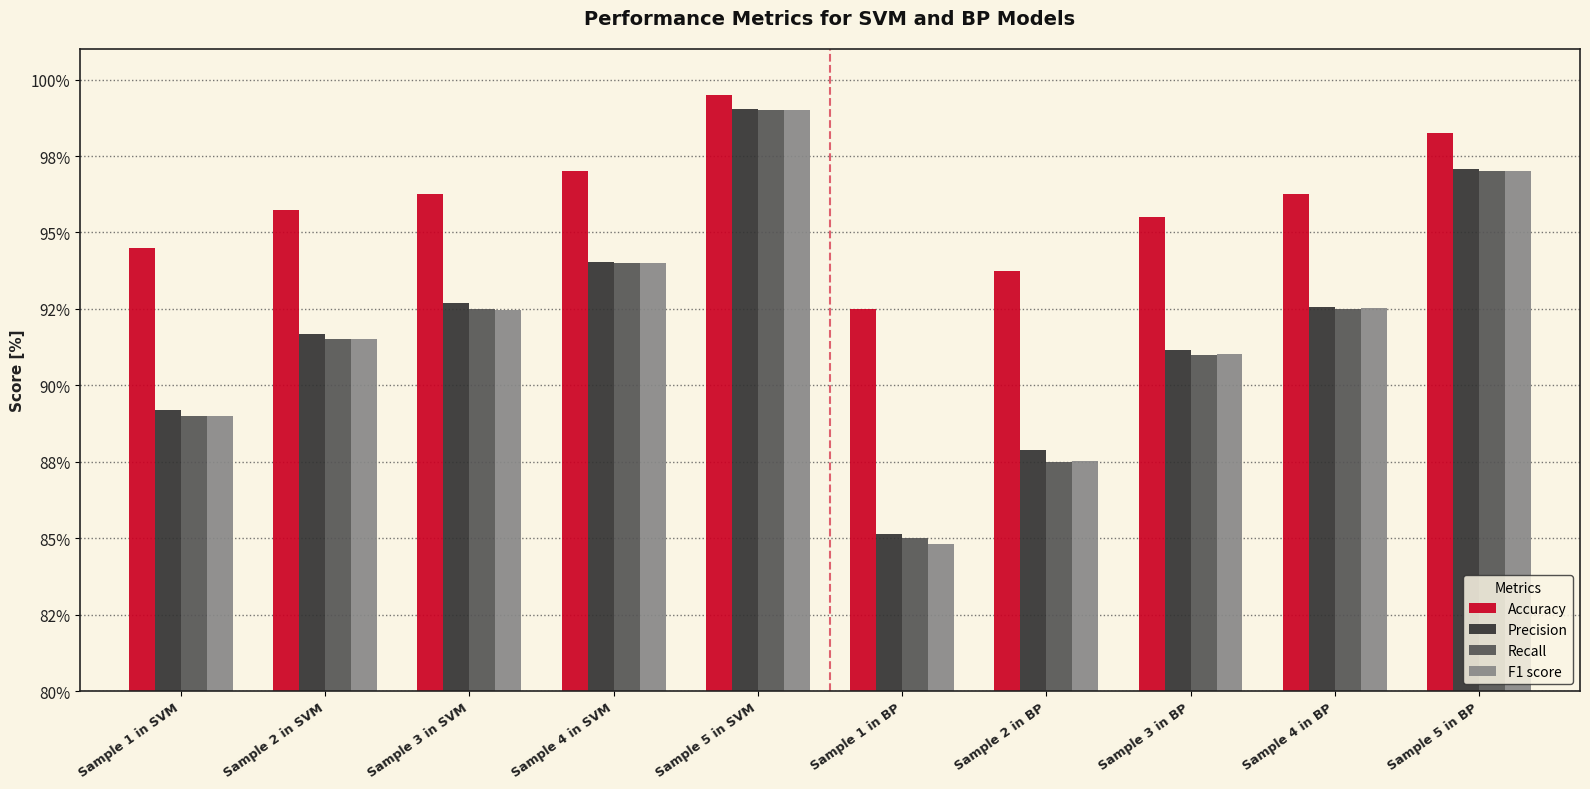

Does the chart contain any negative values?

No